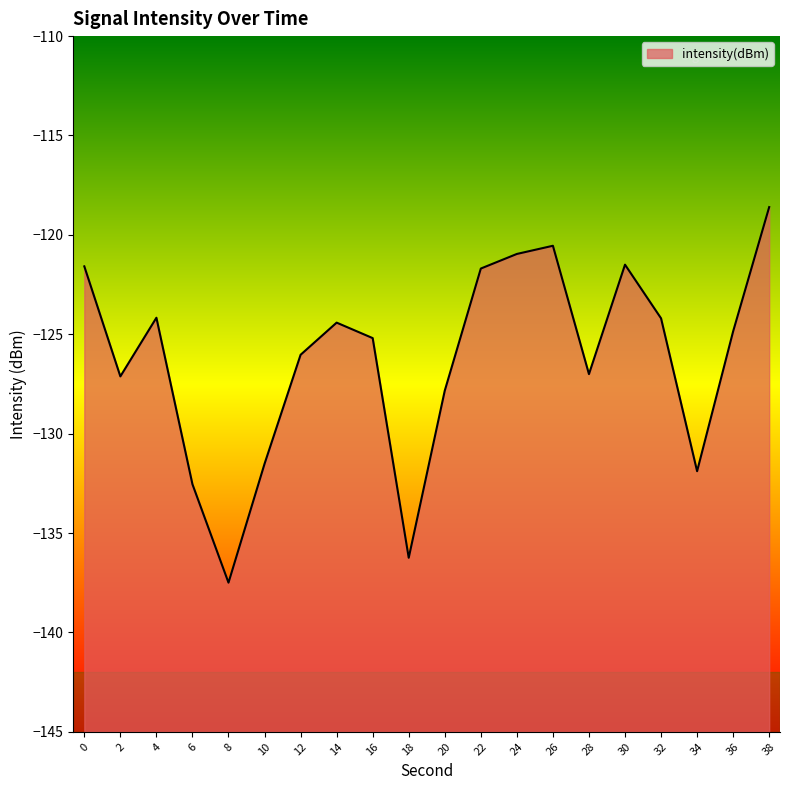

Where is the first local maximum?

4